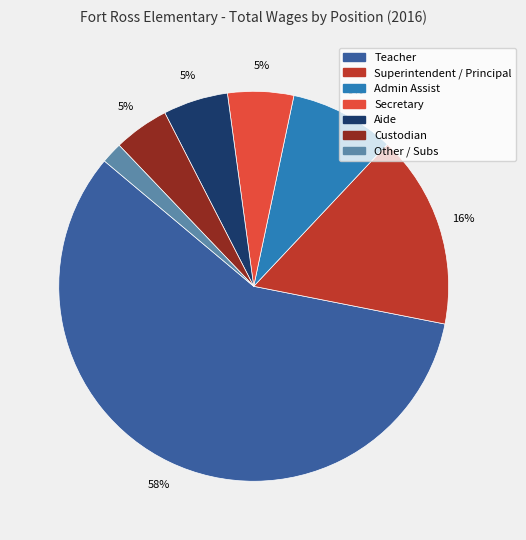

To the nearest percent, what percentage of the pie is Secretary?

5%